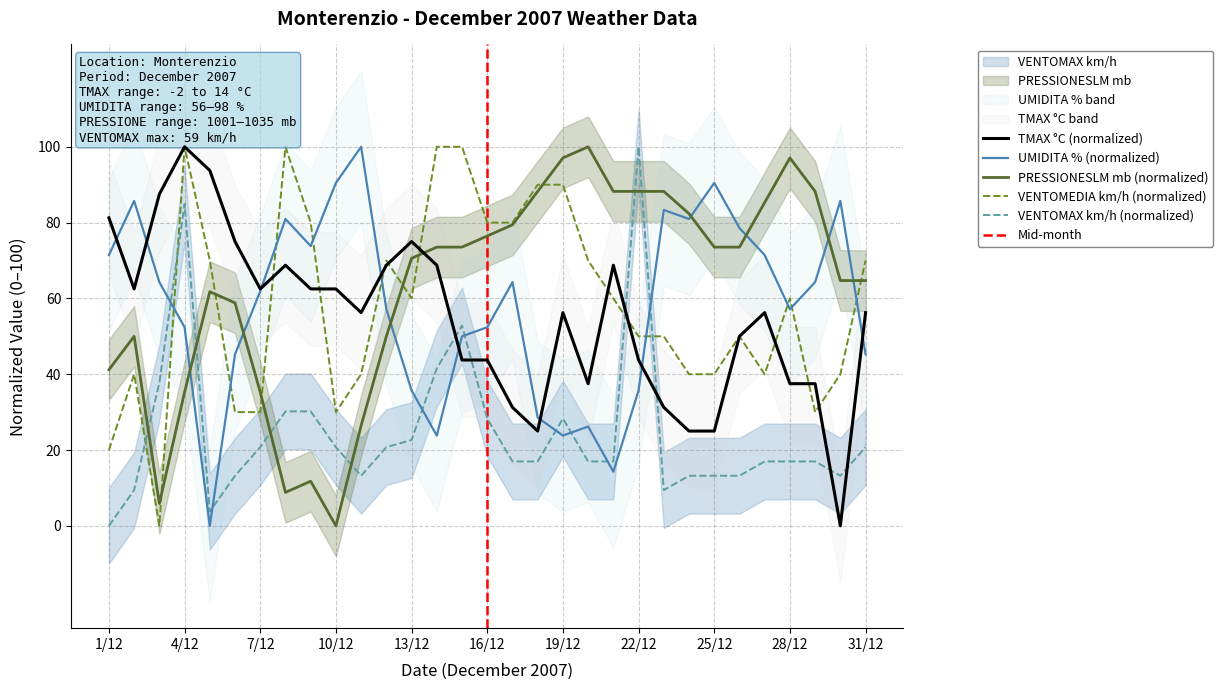

True or false: VENTOMAX km/h has a value of 22.6 at 13/12.

True